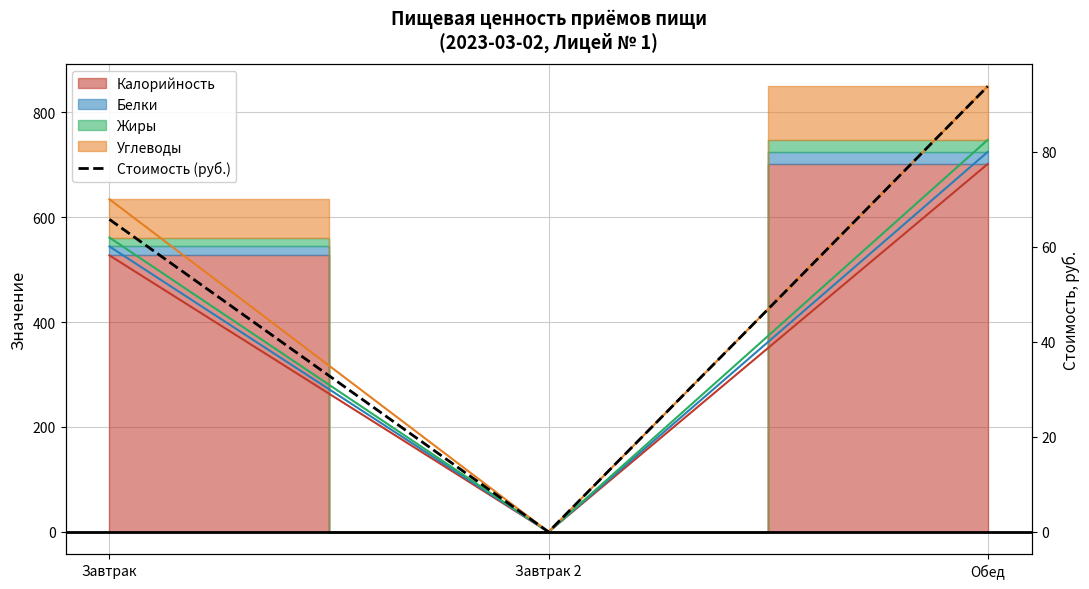

What is the label of the 3rd point from the right?

Завтрак